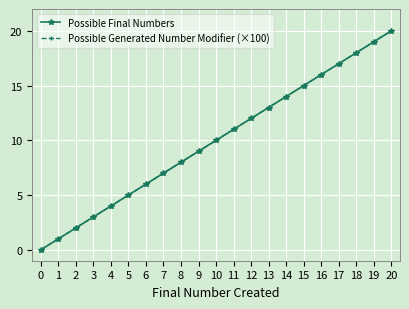

At how many categories does at least one series exceed 11?

9